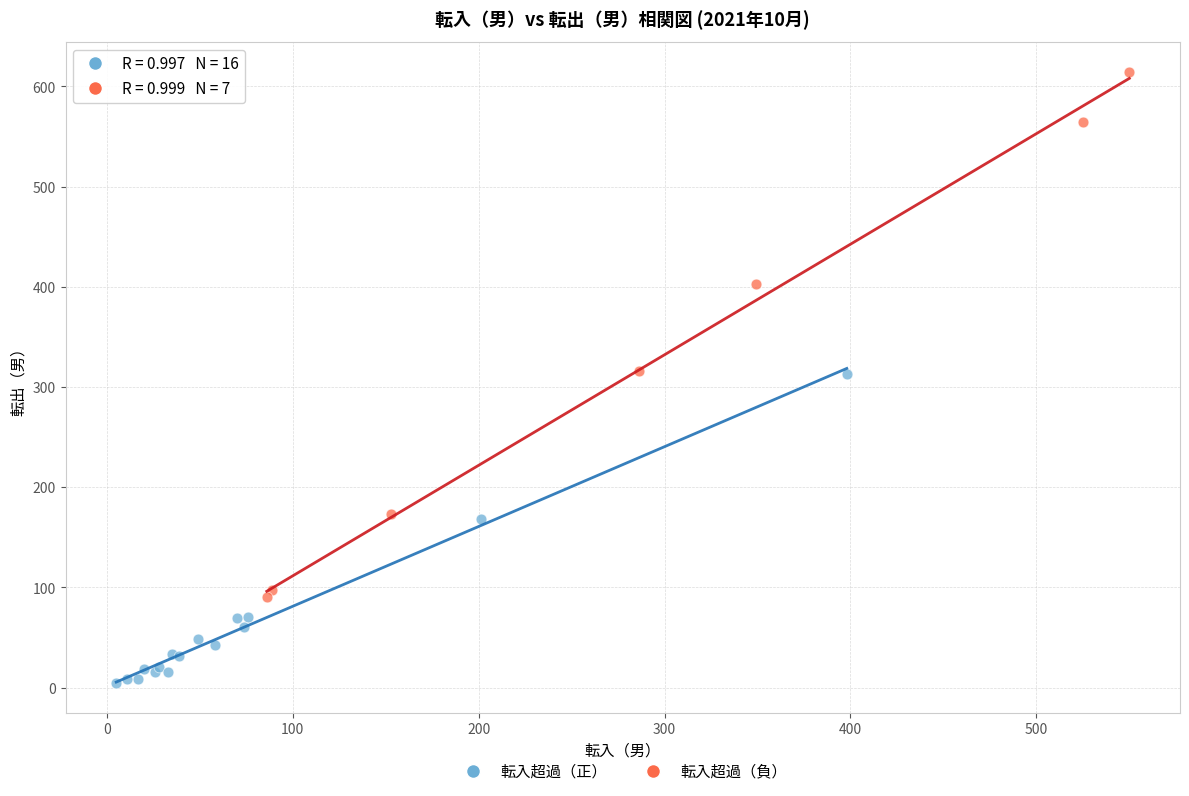

Which series contains the highest Y value?

転入超過（負）